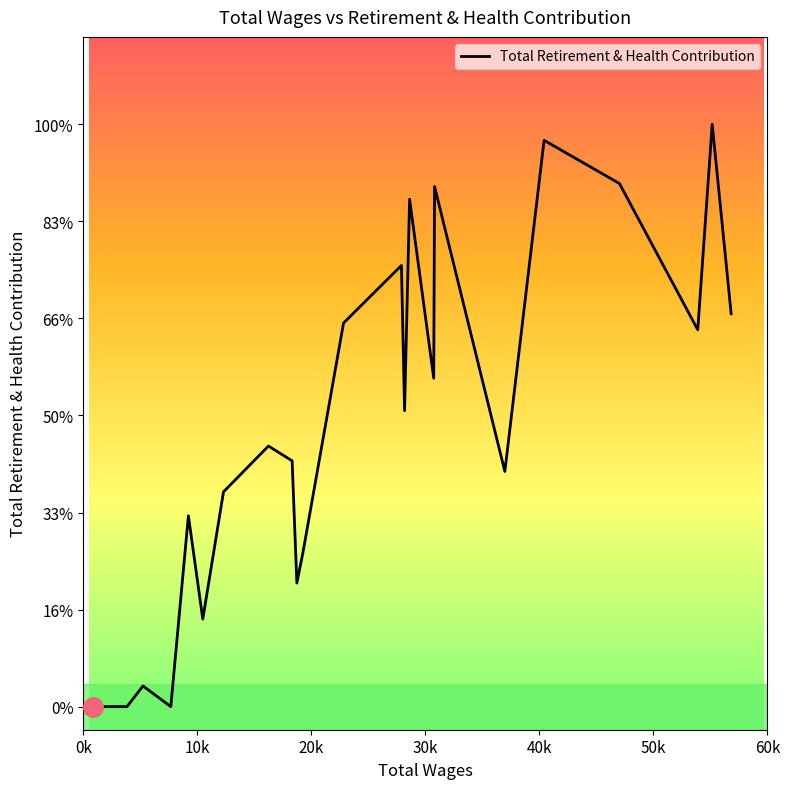

Does the chart have visible grid lines?

No